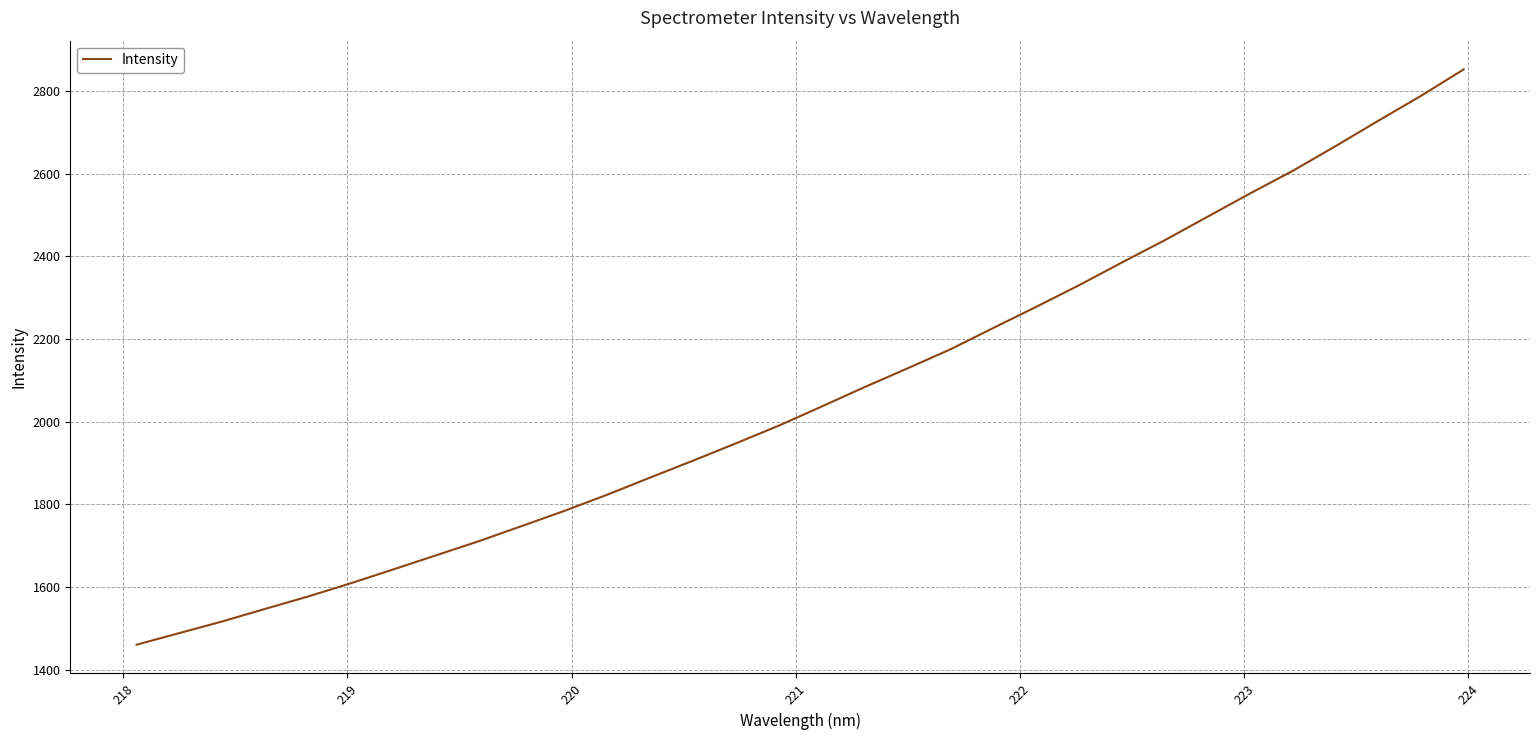

What is the maximum value shown in the chart?

2852.1